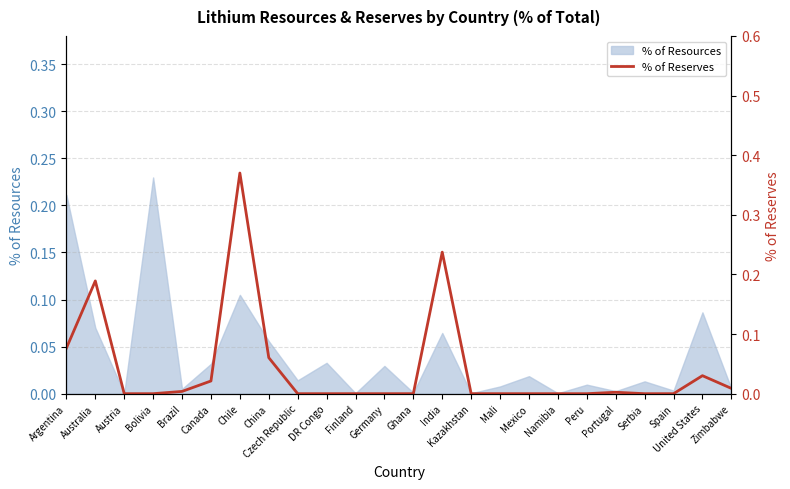

Is it true that the value at Australia is 0.2?

True